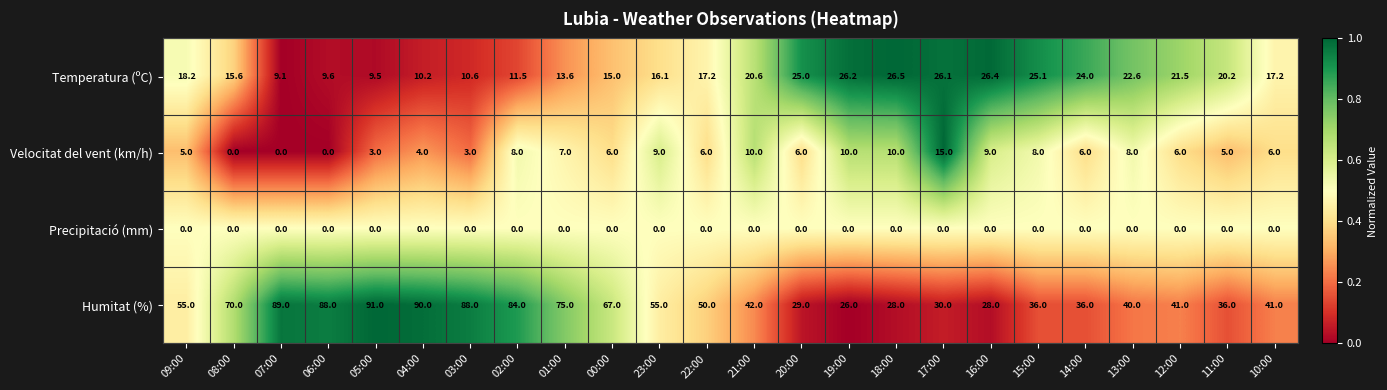

At how many categories does at least one series exceed 0?

24